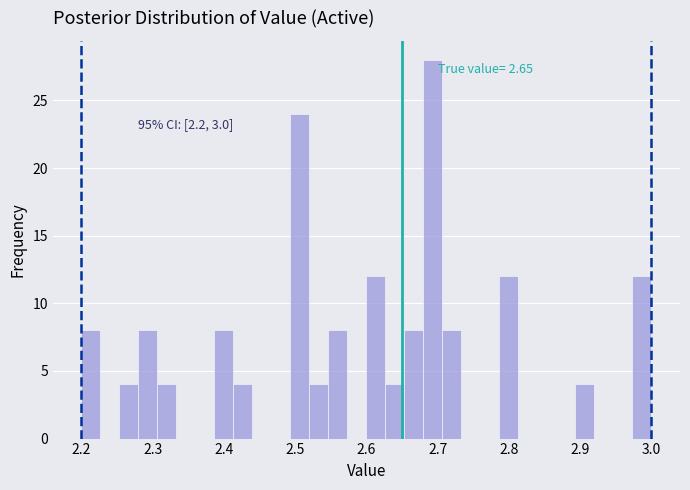

Around what value on the x-axis is the tallest bar? Give the approximate position of its centre, as read against the axis.

2.69